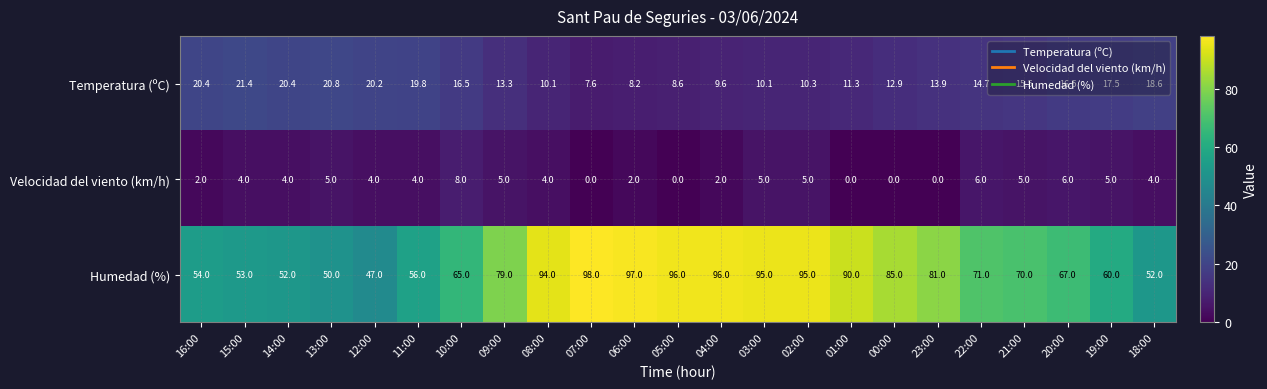

How many values in the Temperatura (ºC) series are below 14?

11